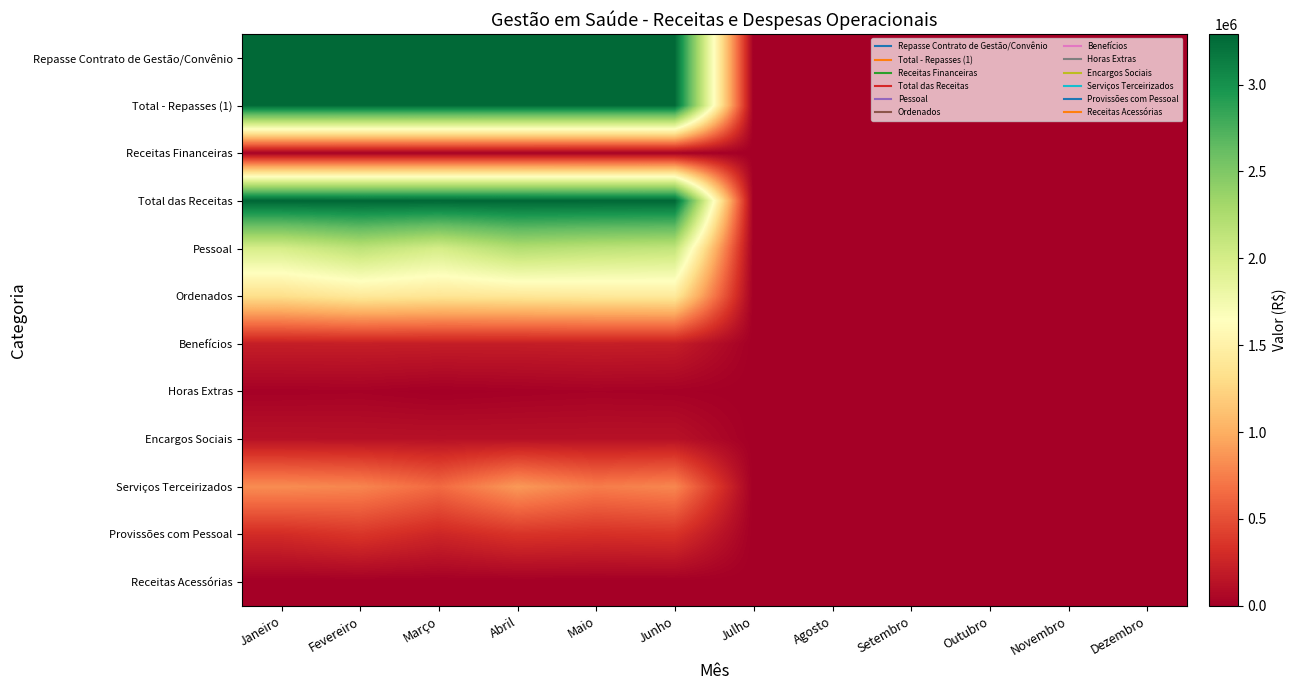

Reading left to right, extract all data points from this chart.

Repasse Contrato de Gestão/Convênio: Janeiro=3265843.2	Fevereiro=3265843.2	Março=3265843.2	Abril=3265843.2	Maio=3265843.2	Junho=3265843.2	Julho=0.0	Agosto=0.0	Setembro=0.0	Outubro=0.0	Novembro=0.0	Dezembro=0.0
Total - Repasses (1): Janeiro=3265843.2	Fevereiro=3265843.2	Março=3265843.2	Abril=3265843.2	Maio=3265843.2	Junho=3265843.2	Julho=0.0	Agosto=0.0	Setembro=0.0	Outubro=0.0	Novembro=0.0	Dezembro=0.0
Receitas Financeiras: Janeiro=22458.8	Fevereiro=20110.5	Março=21368.8	Abril=20205.8	Maio=17933.9	Junho=18439.5	Julho=0.0	Agosto=0.0	Setembro=0.0	Outubro=0.0	Novembro=0.0	Dezembro=0.0
Total das Receitas: Janeiro=3290120.0	Fevereiro=3288242.5	Março=3288994.0	Abril=3288054.5	Maio=3285662.7	Junho=3286082.8	Julho=0.0	Agosto=0.0	Setembro=0.0	Outubro=0.0	Novembro=0.0	Dezembro=0.0
Pessoal: Janeiro=1983984.7	Fevereiro=2153582.1	Março=1994607.0	Abril=2218130.2	Maio=2158119.4	Junho=2121735.8	Julho=0.0	Agosto=0.0	Setembro=0.0	Outubro=0.0	Novembro=0.0	Dezembro=0.0
Ordenados: Janeiro=1322874.0	Fevereiro=1416297.9	Março=1380977.4	Abril=1398035.2	Maio=1415958.6	Junho=1425059.8	Julho=0.0	Agosto=0.0	Setembro=0.0	Outubro=0.0	Novembro=0.0	Dezembro=0.0
Benefícios: Janeiro=212208.3	Fevereiro=214728.2	Março=208929.9	Abril=207669.8	Maio=215194.5	Junho=209012.6	Julho=0.0	Agosto=0.0	Setembro=0.0	Outubro=0.0	Novembro=0.0	Dezembro=0.0
Horas Extras: Janeiro=16404.8	Fevereiro=21406.2	Março=2809.8	Abril=14664.0	Maio=24192.9	Junho=17428.6	Julho=0.0	Agosto=0.0	Setembro=0.0	Outubro=0.0	Novembro=0.0	Dezembro=0.0
Encargos Sociais: Janeiro=131851.6	Fevereiro=127409.4	Março=124619.4	Abril=124733.8	Maio=125589.8	Junho=128222.0	Julho=0.0	Agosto=0.0	Setembro=0.0	Outubro=0.0	Novembro=0.0	Dezembro=0.0
Serviços Terceirizados: Janeiro=824323.7	Fevereiro=788634.0	Março=642995.6	Abril=888572.1	Maio=742446.3	Junho=795814.8	Julho=0.0	Agosto=0.0	Setembro=0.0	Outubro=0.0	Novembro=0.0	Dezembro=0.0
Provissões com Pessoal: Janeiro=300646.0	Fevereiro=361091.2	Março=263416.7	Abril=348830.4	Maio=326408.1	Junho=341802.1	Julho=0.0	Agosto=0.0	Setembro=0.0	Outubro=0.0	Novembro=0.0	Dezembro=0.0
Receitas Acessórias: Janeiro=0.0	Fevereiro=461.6	Março=0.0	Abril=231.2	Maio=130.6	Junho=0.0	Julho=0.0	Agosto=0.0	Setembro=0.0	Outubro=0.0	Novembro=0.0	Dezembro=0.0